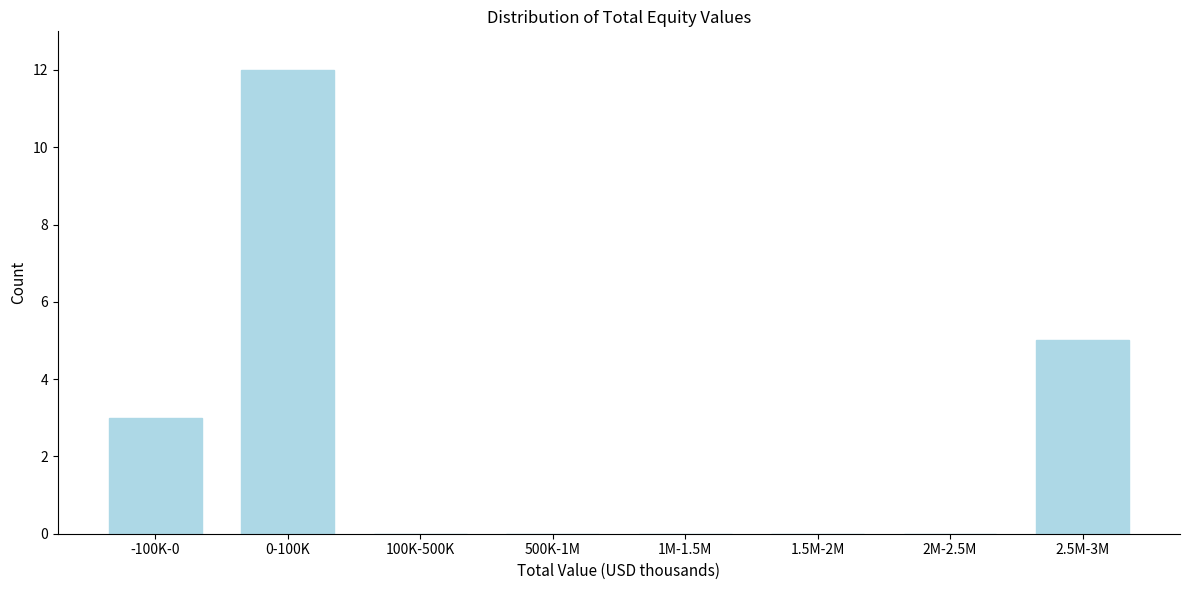

Reading left to right, what are all the values shown in this chart?

-100K-0=3	0-100K=12	100K-500K=0	500K-1M=0	1M-1.5M=0	1.5M-2M=0	2M-2.5M=0	2.5M-3M=5